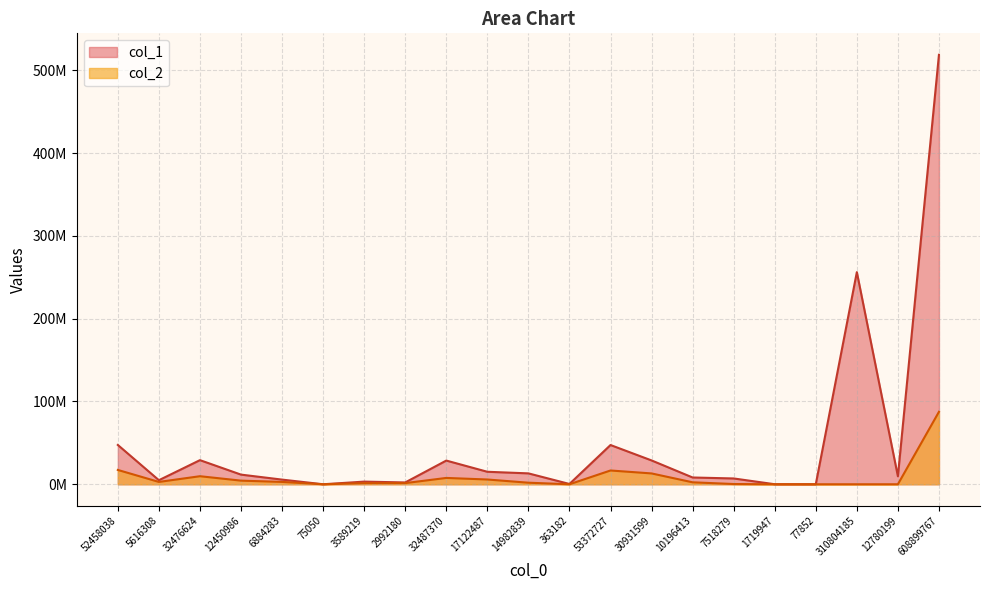

Which series changed the most between 12450986 and 53372727?

col_1